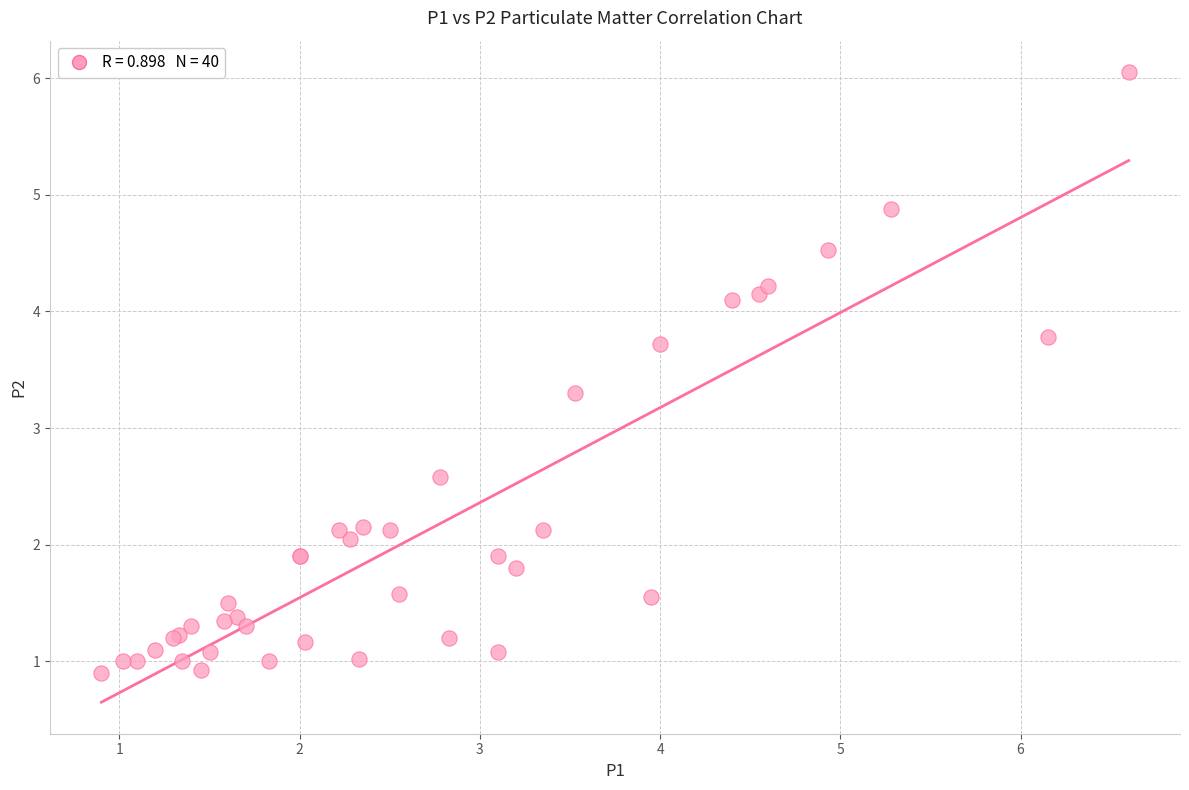

What Y value in the scatter plot is closest to 3?

3.3